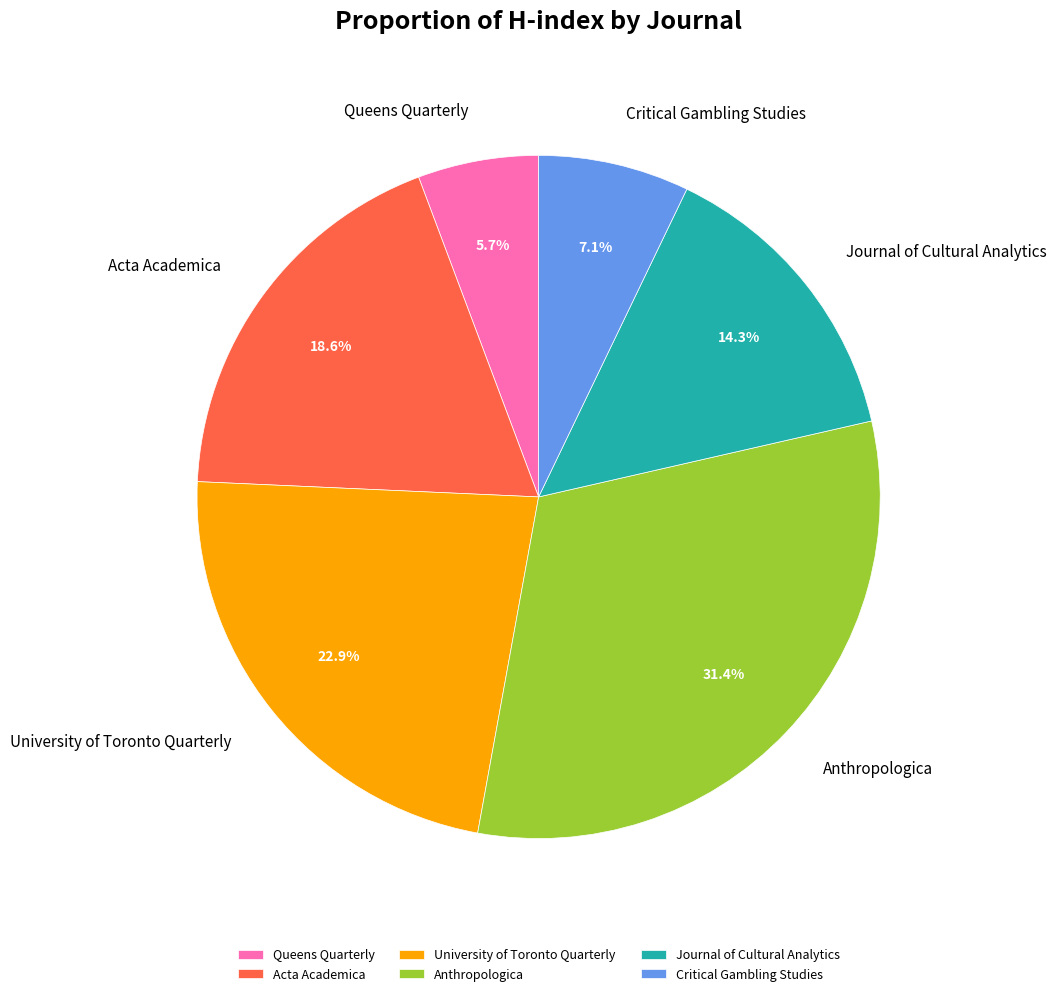

How many slices are in this pie chart?

6